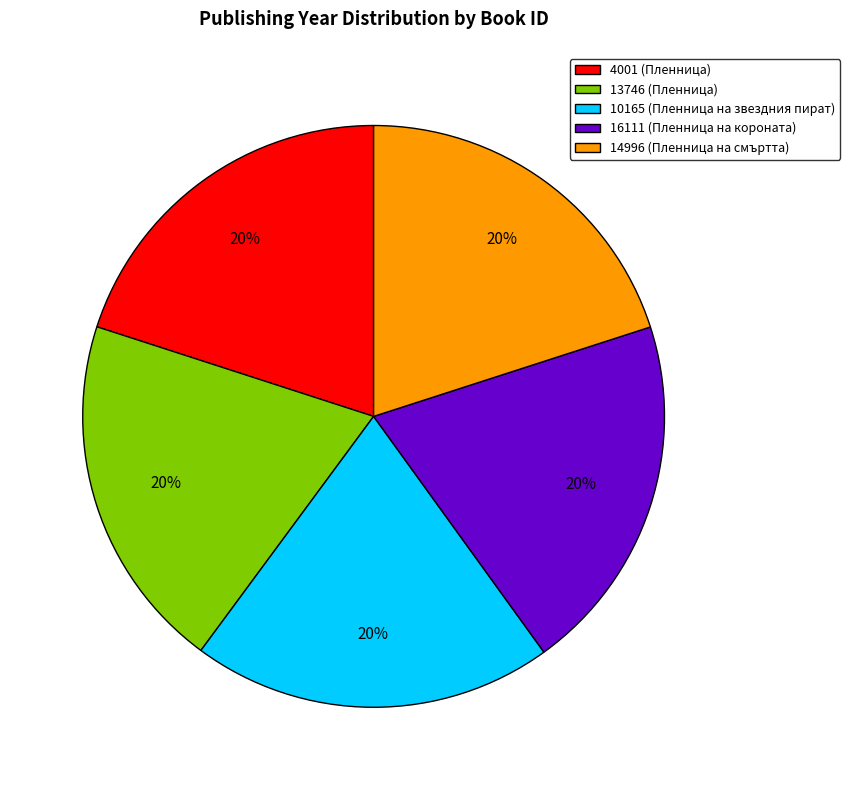

What is the ratio of the value at 10165 (Пленница на звездния пират) to the value at 4001 (Пленница)?

1.0